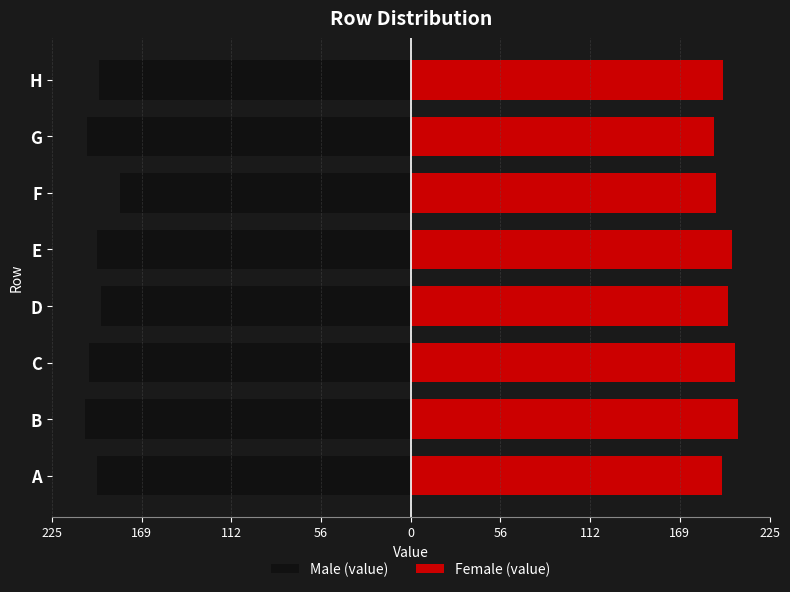

What is the difference between the Female (value) values at H and G?

6.1